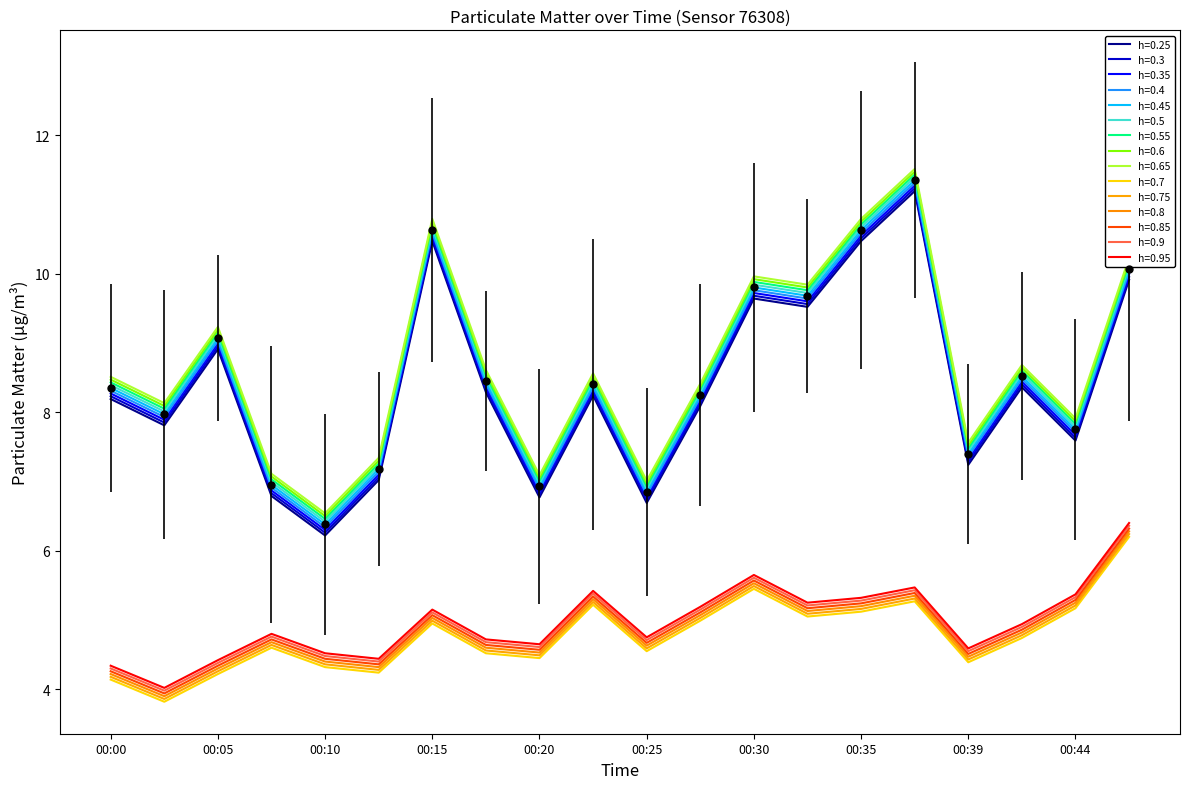

How many lines are shown in the chart?

15